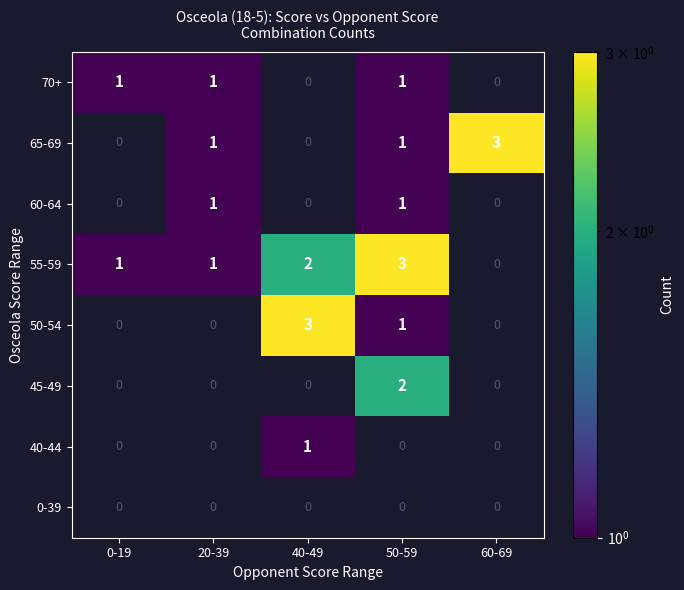

What is the sum of all 50-54 values?

4